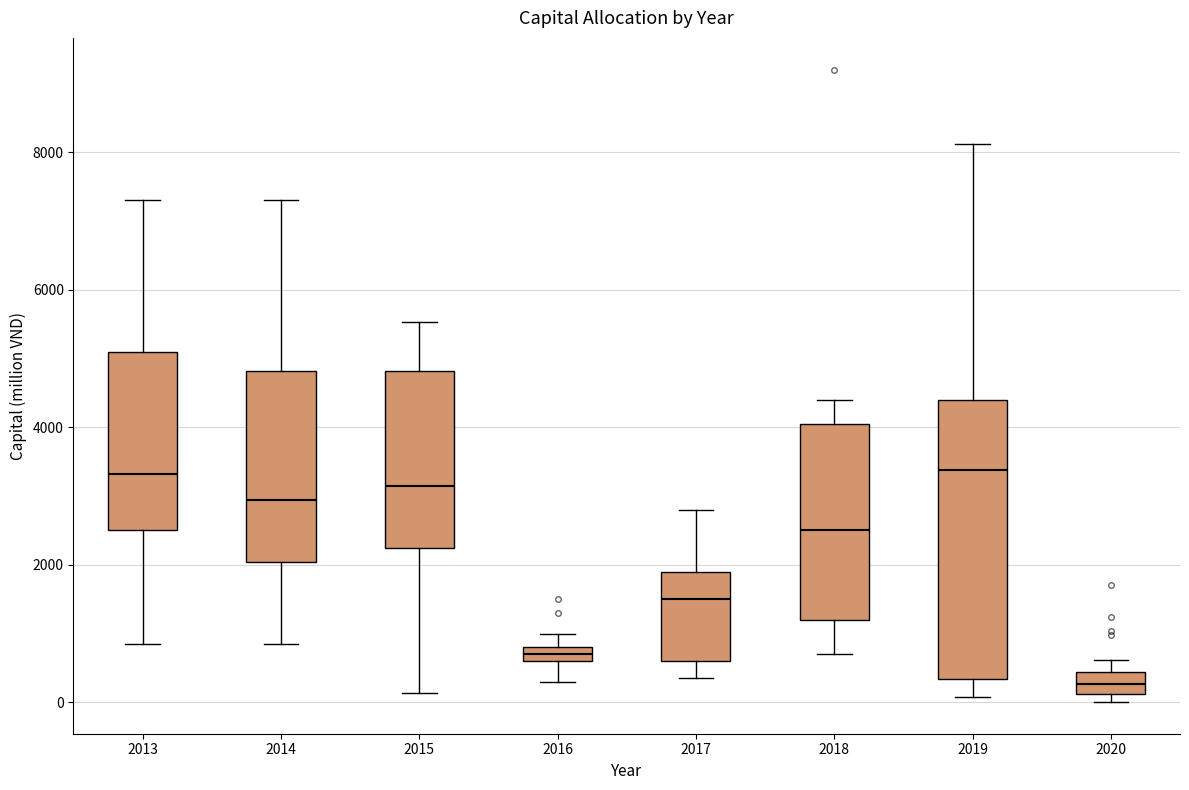

Which box is the tallest, from its lower edge to its upper edge?

2019